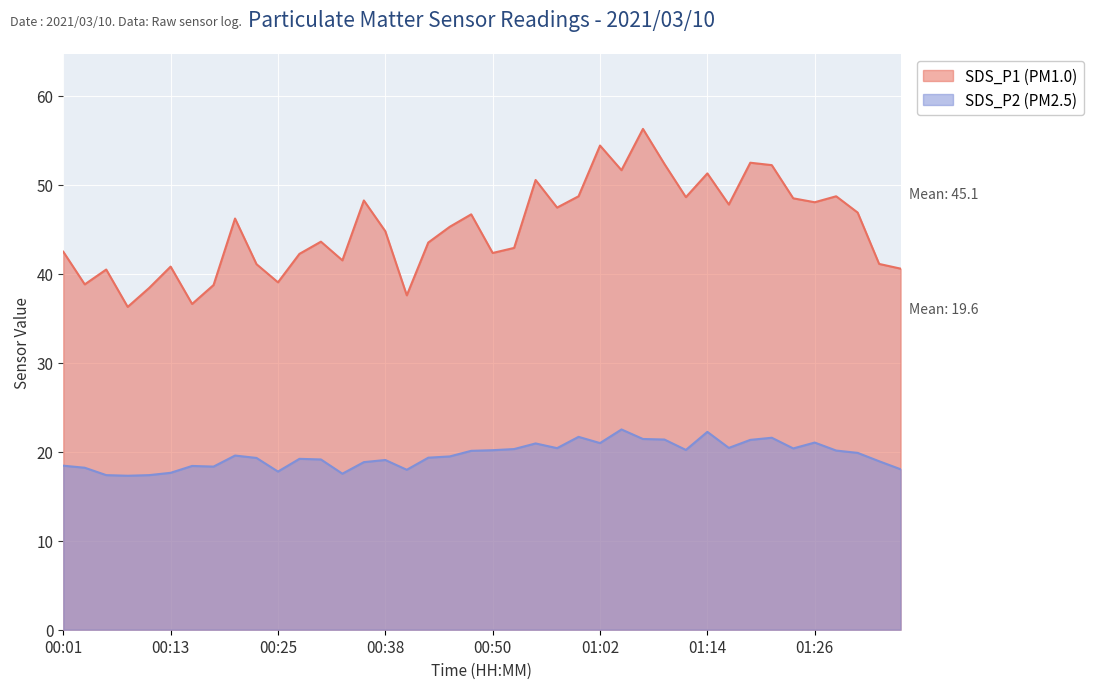

True or false: SDS_P1 and SDS_P2 intersect in this chart.

False